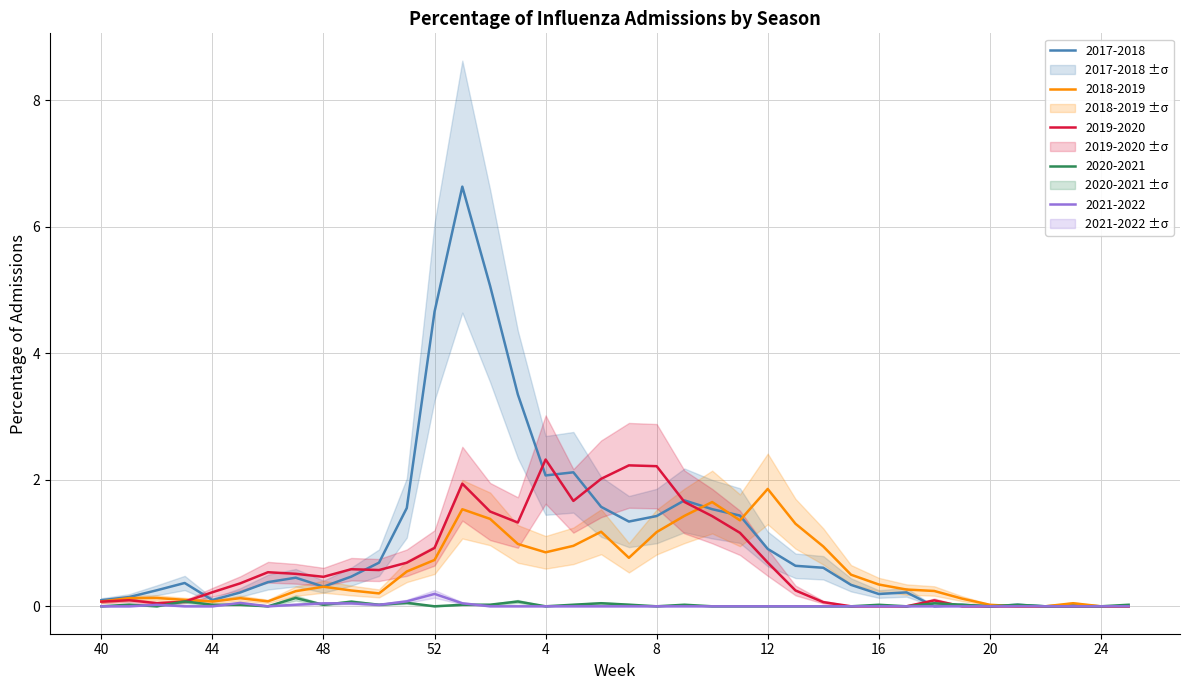

What is the label of the 34th point from the left?

21